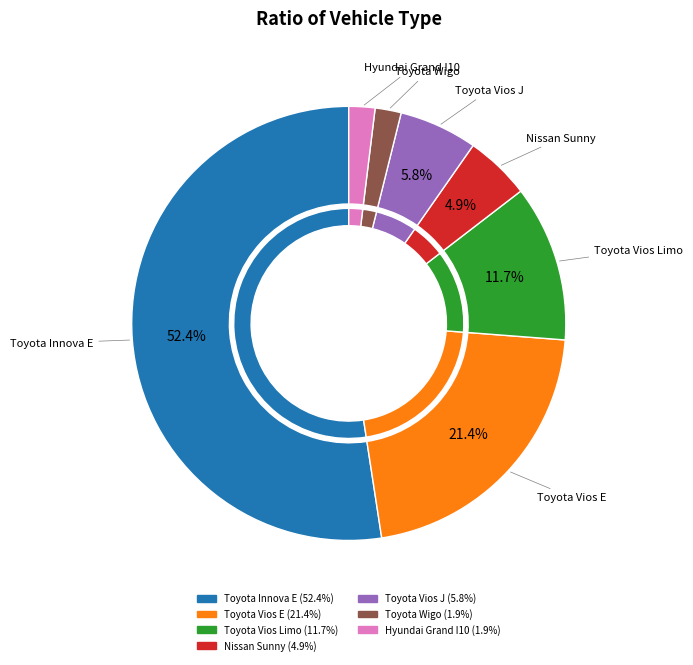

What is the change in value from Toyota Vios Limo to Toyota Vios J?

-6